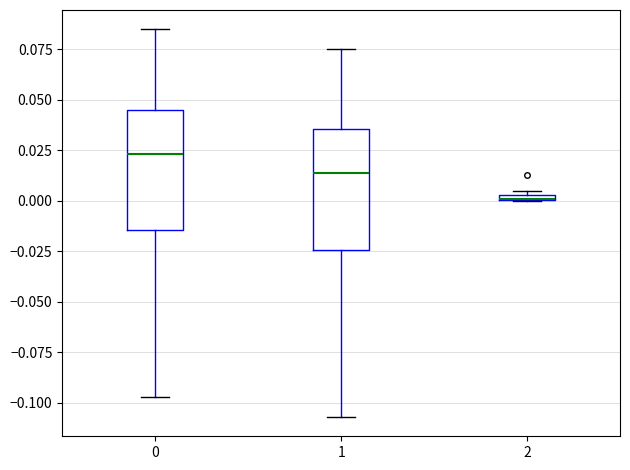

Where is the lower edge of the box at x = 2 on the y-axis? The values are not printed on the chart, so give them approximately, as read against the axis.

0.000